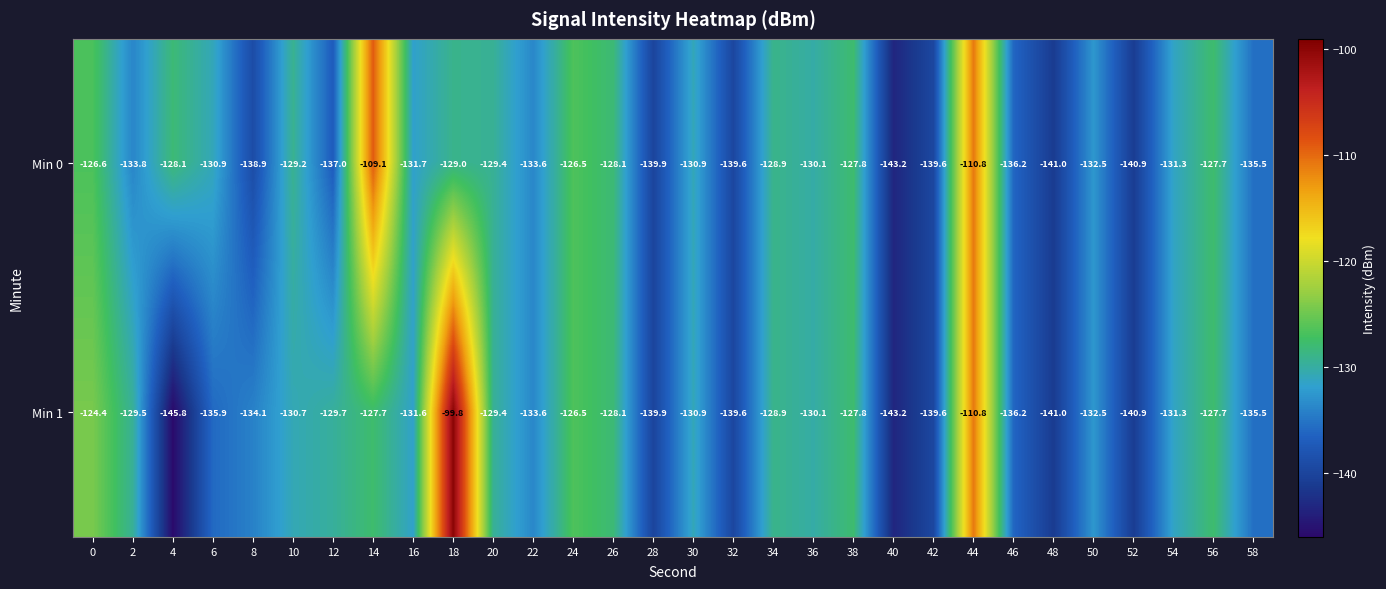

Which series changed the most between 12 and 14?

Min 0